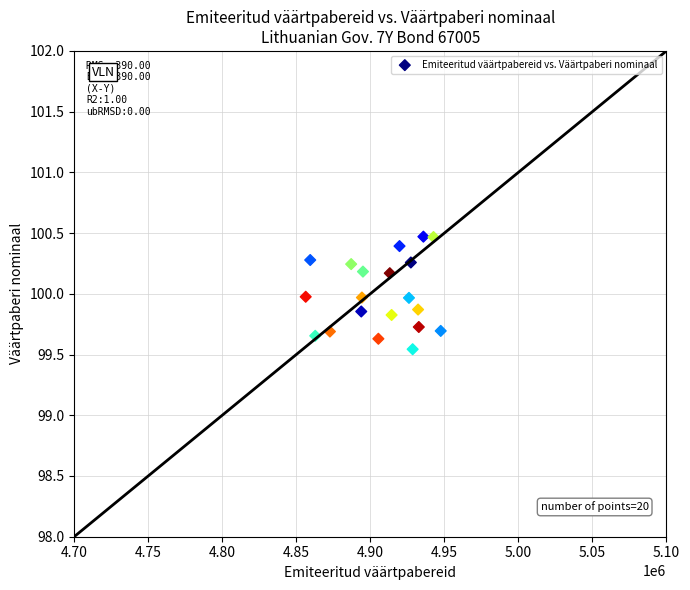

What is the range of X values (max minus min)?

91180.5